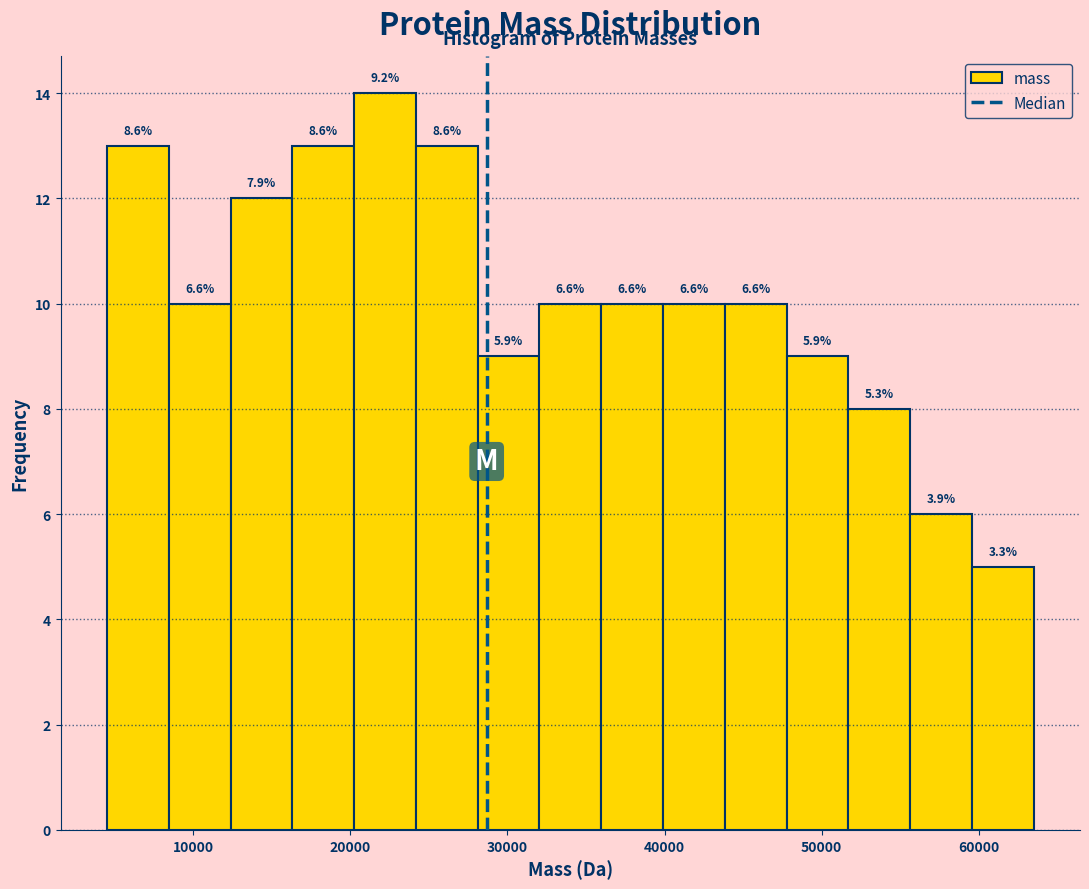

Read against the x-axis, roughly where is the centre of the tallest bar?

22000